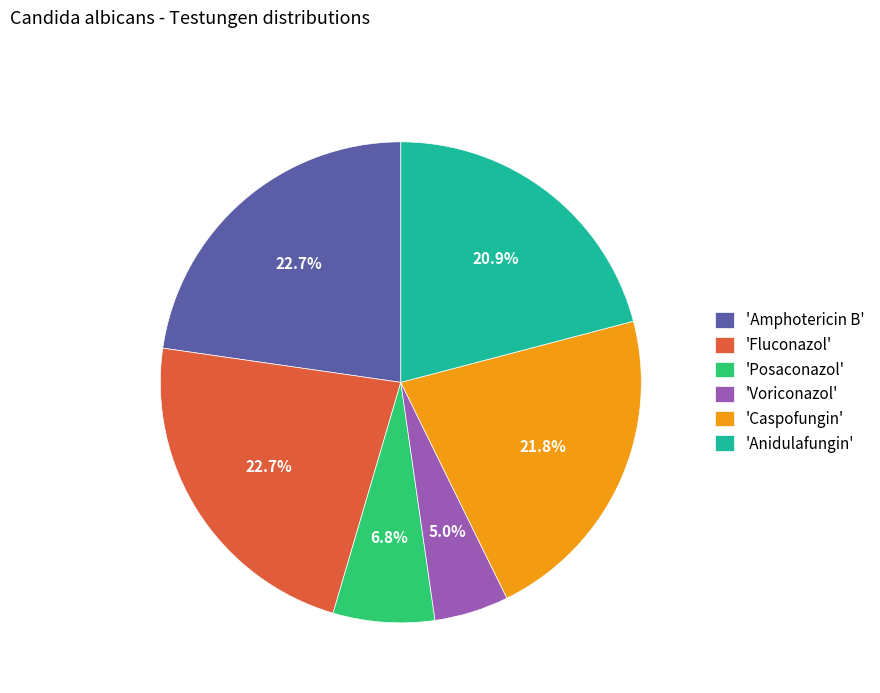

Is there any slice that represents more than half of the pie?

No